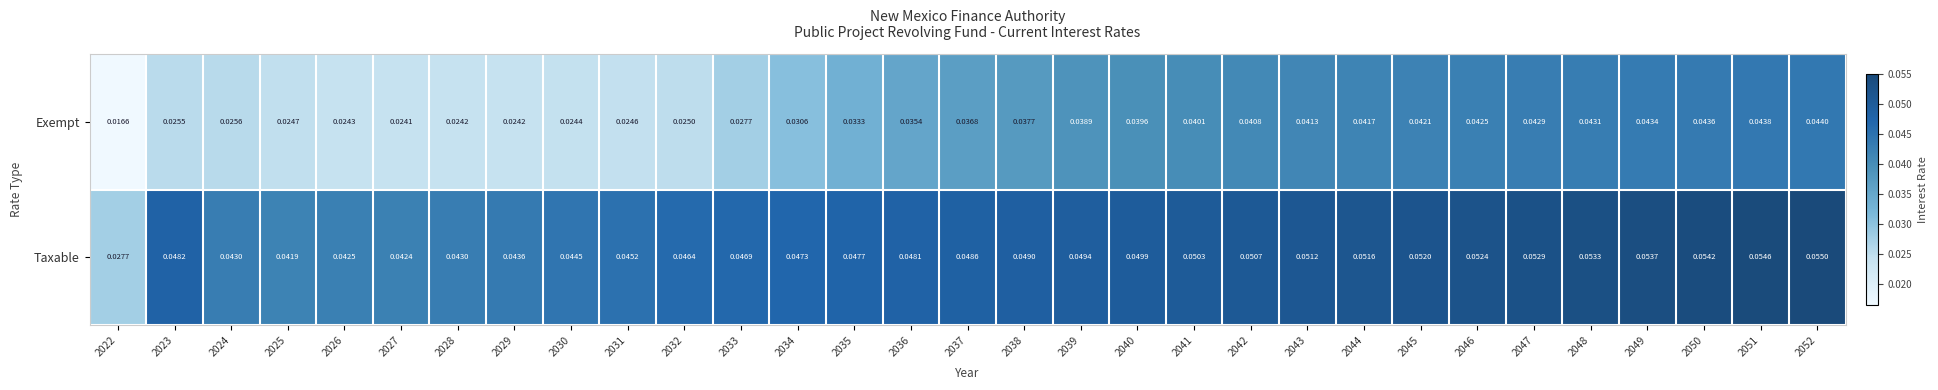

Which series has the widest spread of values?

Exempt